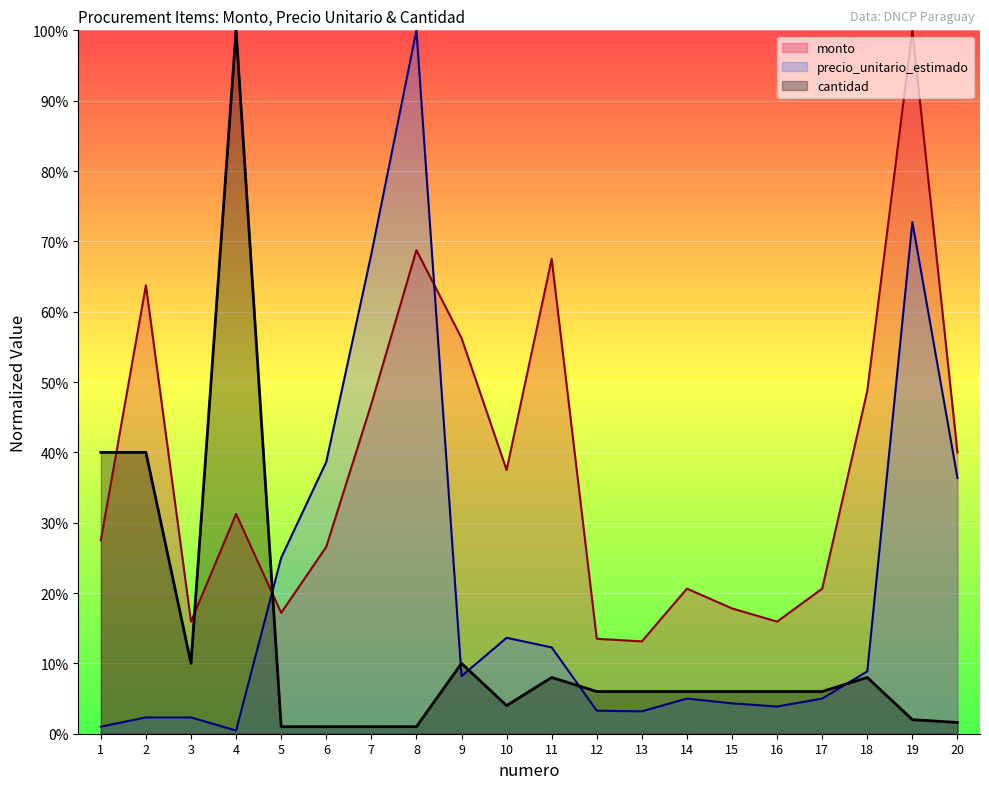

Reading left to right, list all the values displayed in this chart.

monto: 0.3	0.6	0.2	0.3	0.2	0.3	0.5	0.7	0.6	0.4	0.7	0.1	0.1	0.2	0.2	0.2	0.2	0.5	1.0	0.4
precio_unitario_estimado: 0.0	0.0	0.0	0.0	0.2	0.4	0.7	1.0	0.1	0.1	0.1	0.0	0.0	0.1	0.0	0.0	0.1	0.1	0.7	0.4
cantidad: 0.4	0.4	0.1	1.0	0.0	0.0	0.0	0.0	0.1	0.0	0.1	0.1	0.1	0.1	0.1	0.1	0.1	0.1	0.0	0.0